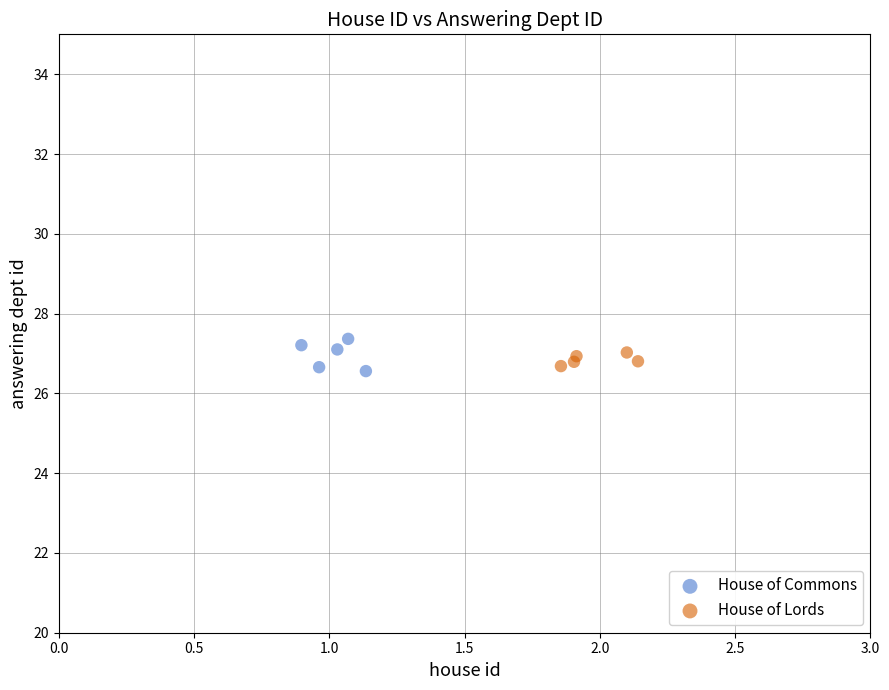

Which series contains the highest Y value?

House of Commons